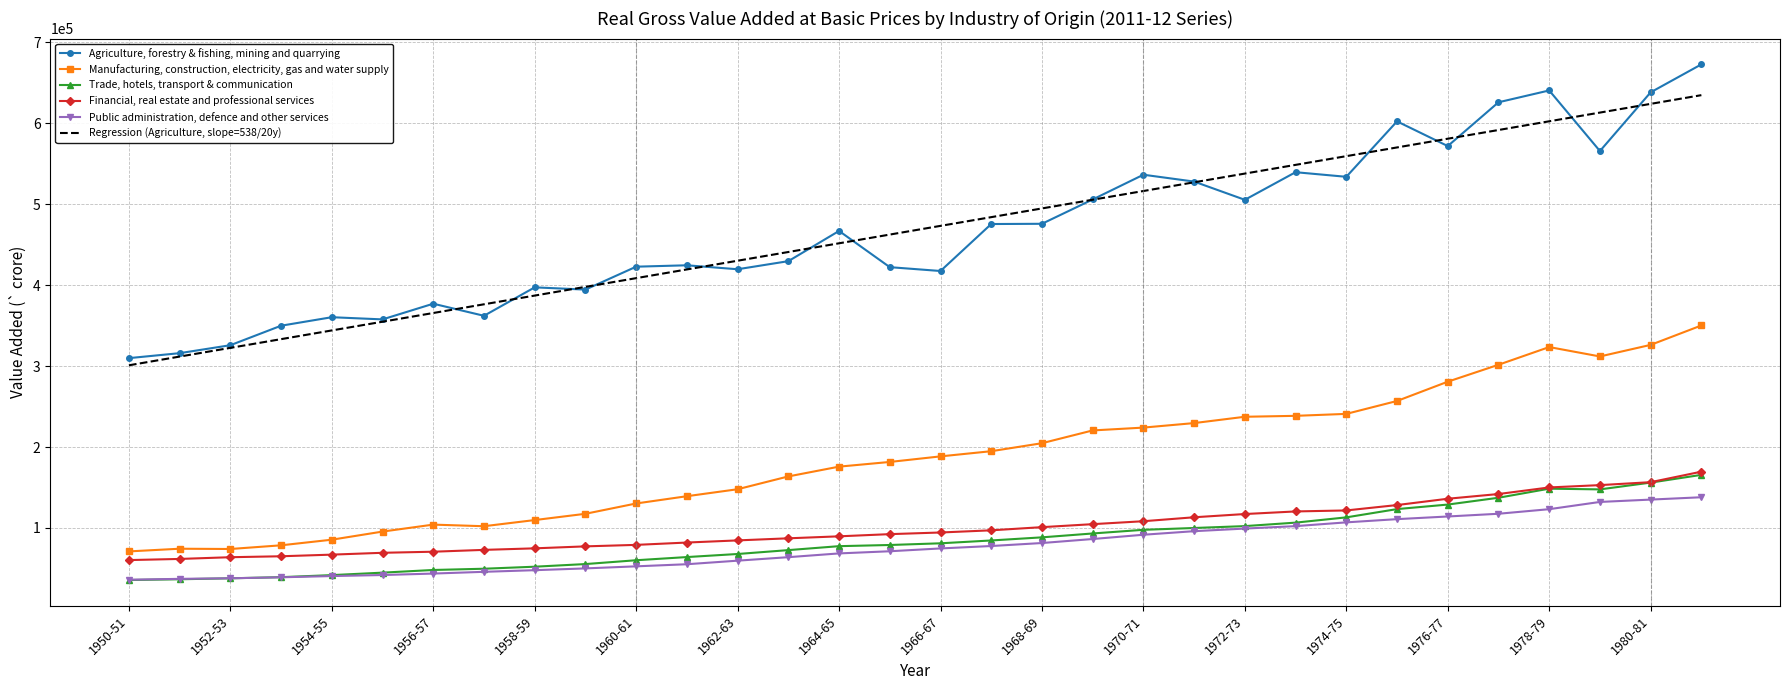

What is the lowest value of the Manufacturing, construction, electricity, gas and water supply series?

71024.8